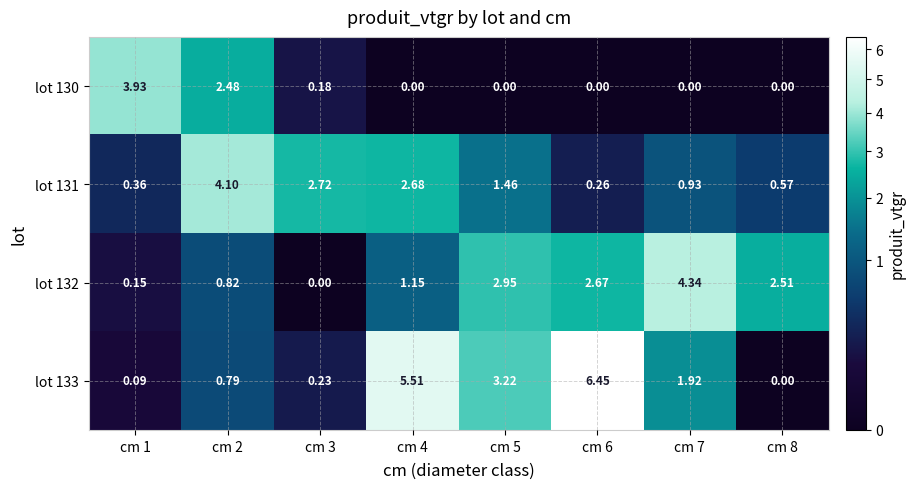

Is the value of lot 132 at cm 4 greater than the value of lot 133 at cm 7?

No